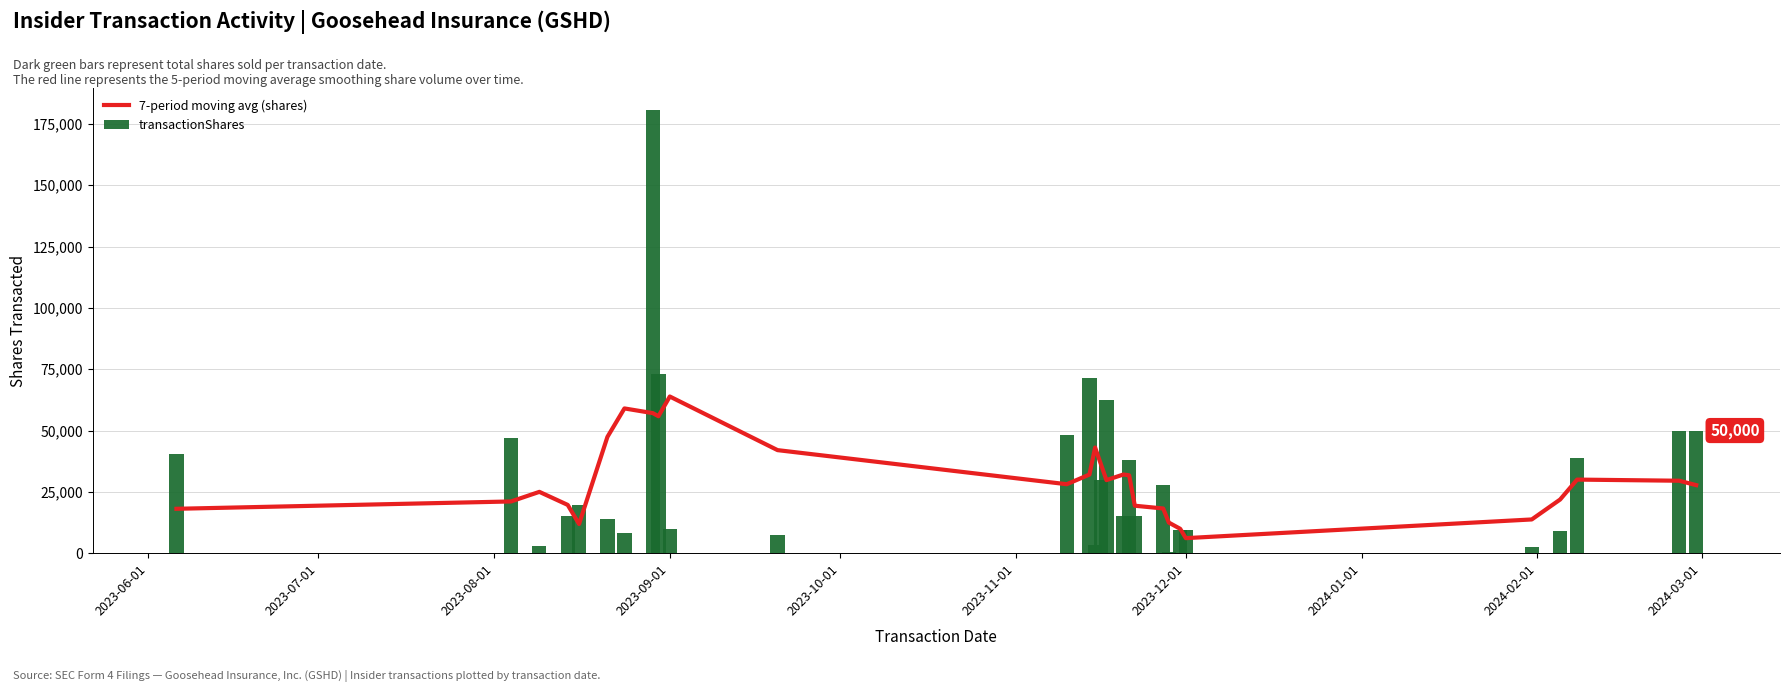

What is the difference between the maximum and second lowest values in the transactionShares series?

178279